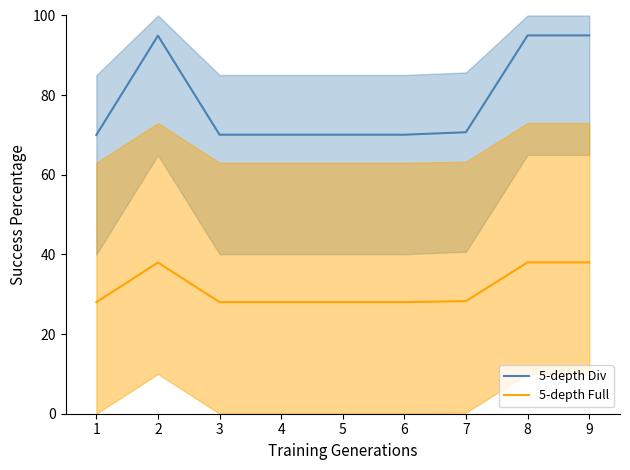

True or false: 5-depth Full and 5-depth Div intersect in this chart.

False